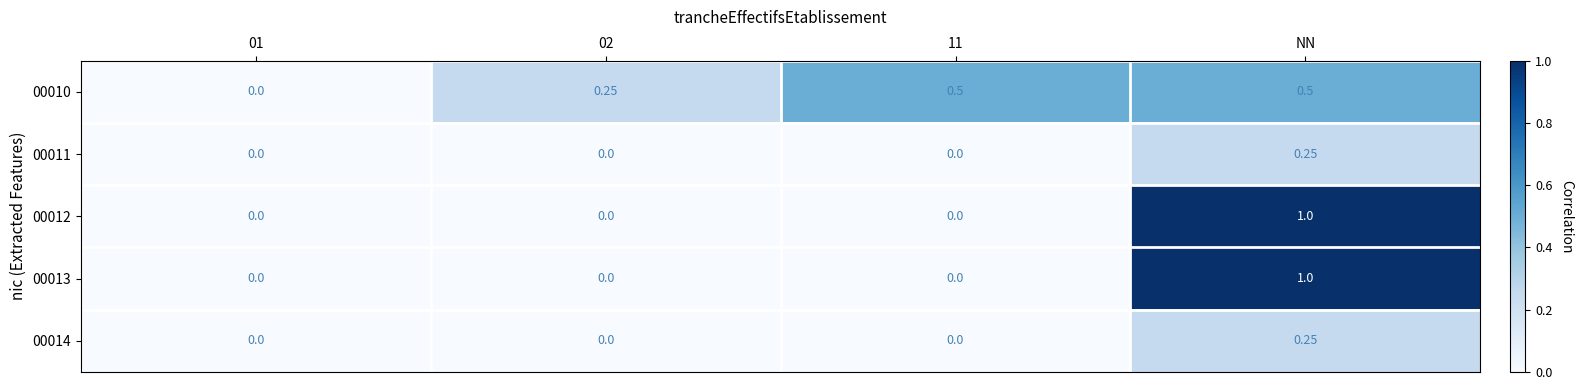

At which category is the sum across all series the highest?

NN